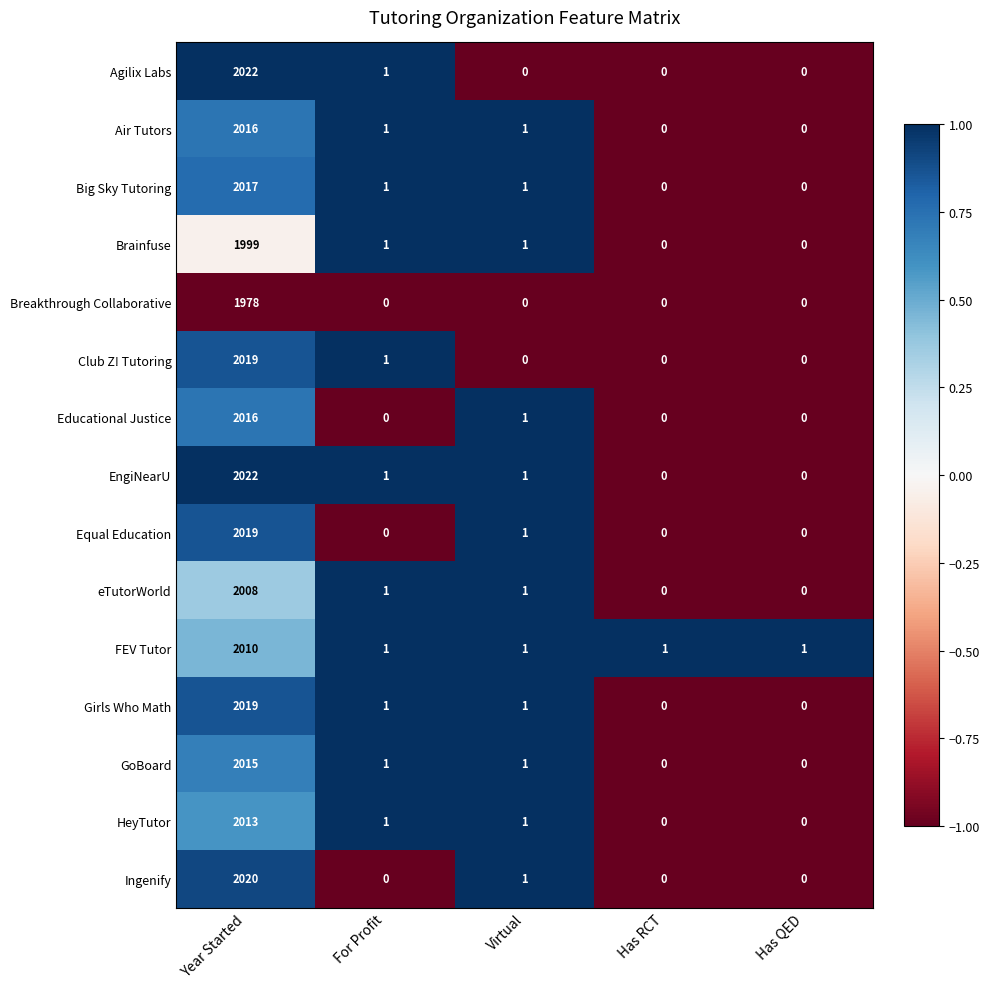

Where is Ingenify nearest to the value 1010?

Virtual